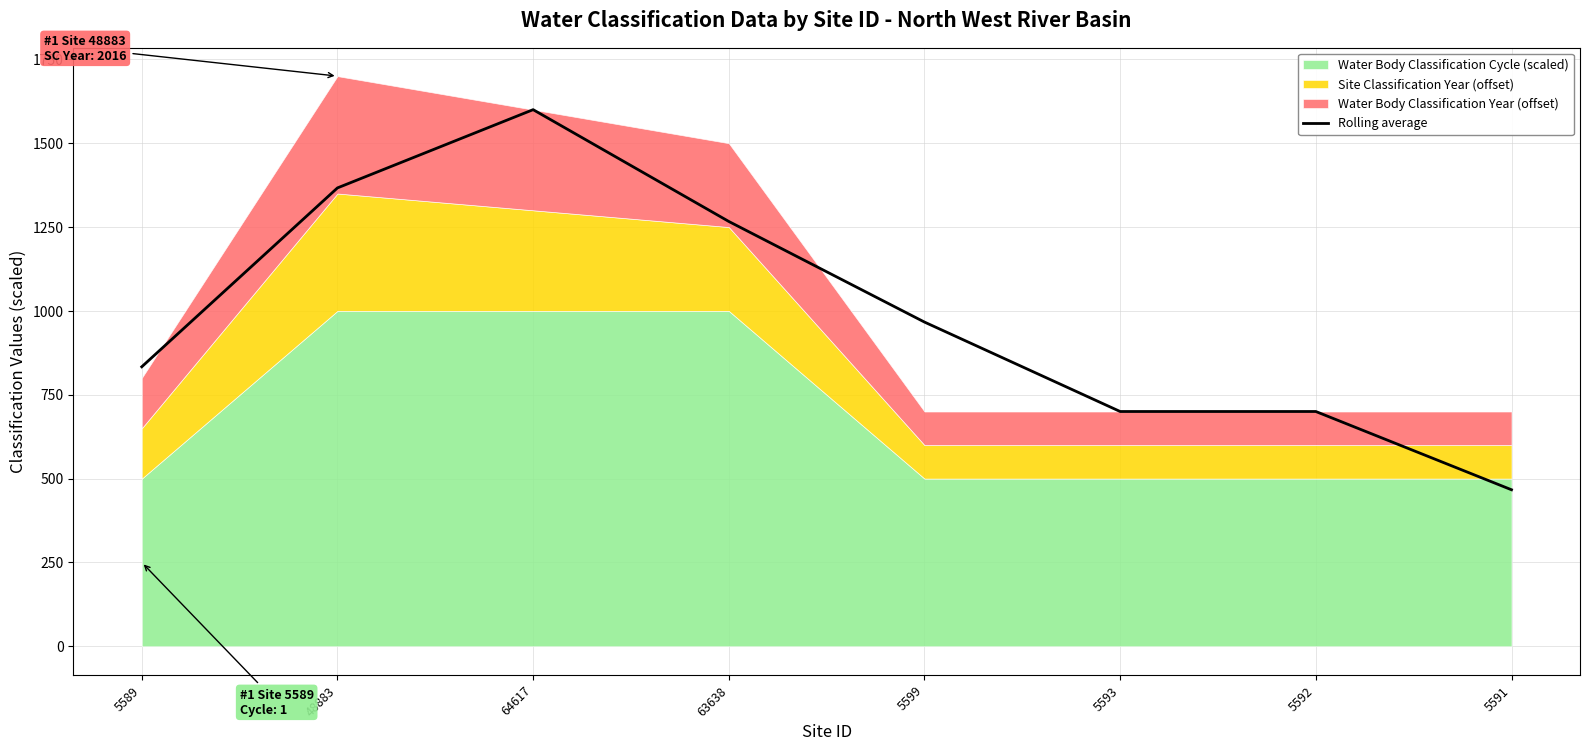

List the labels in order of value, largest first.

64617, 48883, 63638, 5599, 5589, 5593, 5592, 5591